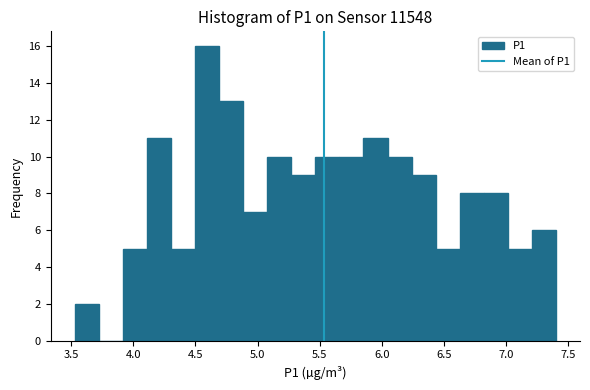

Around what value on the x-axis is the tallest bar? Give the approximate position of its centre, as read against the axis.

4.60